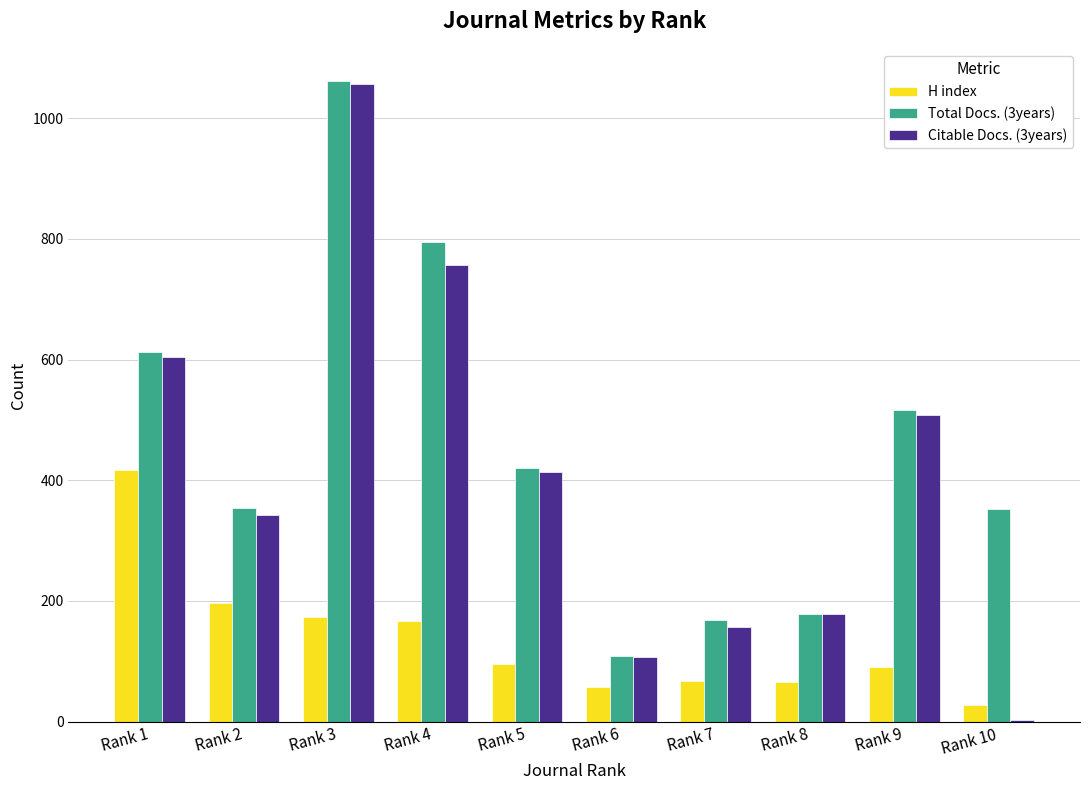

Are the bars grouped side by side (vs. stacked)?

Yes